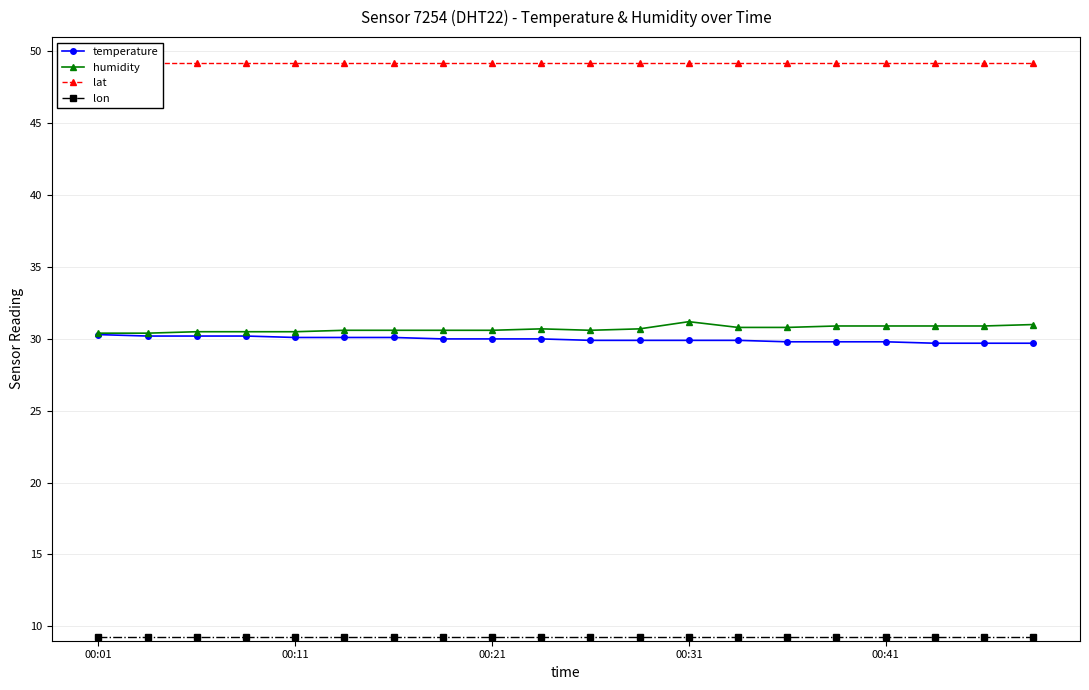

Between 9 and 15, which series saw the biggest shift?

temperature